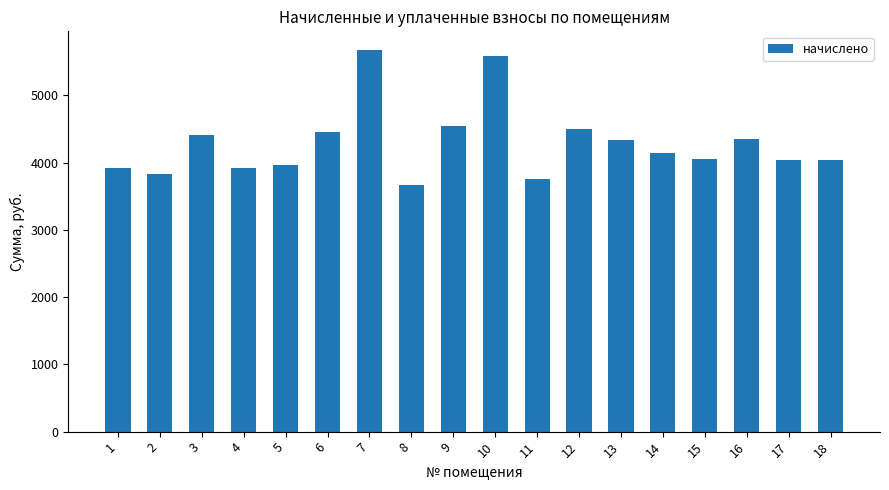

What is the sum of the values at 10 and 18?

9621.8